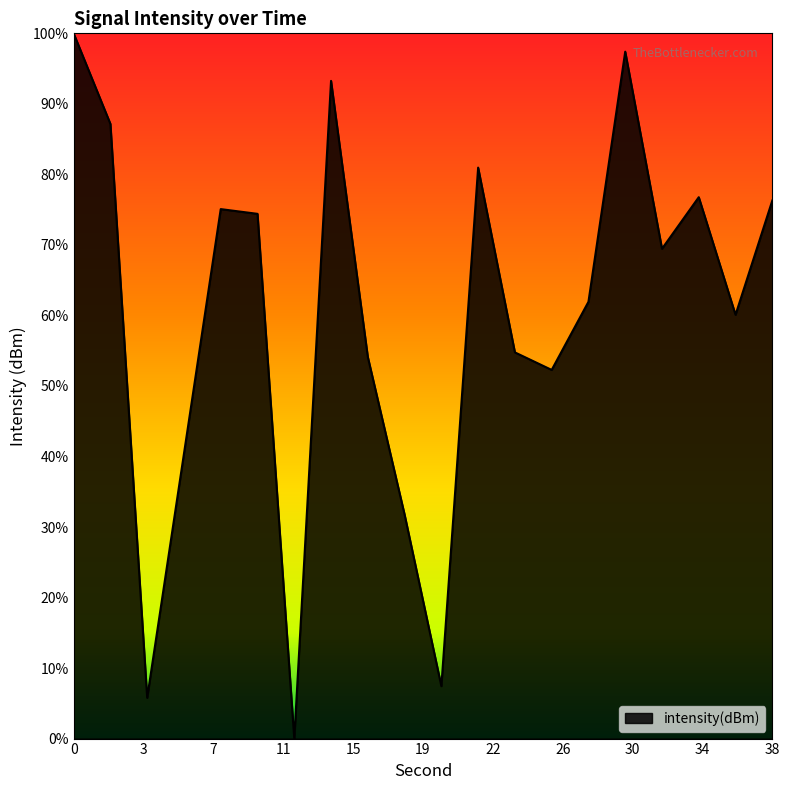

What is the greatest value displayed?

100.0